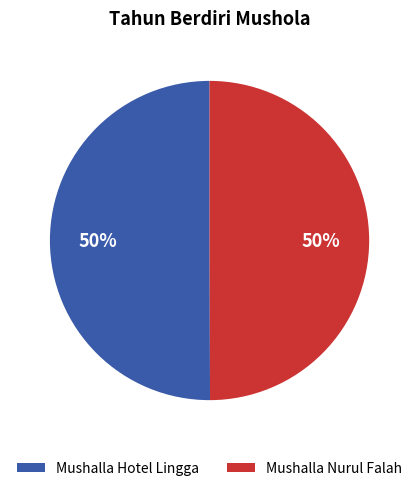

To the nearest percent, what portion does Mushalla Nurul Falah represent?

50%